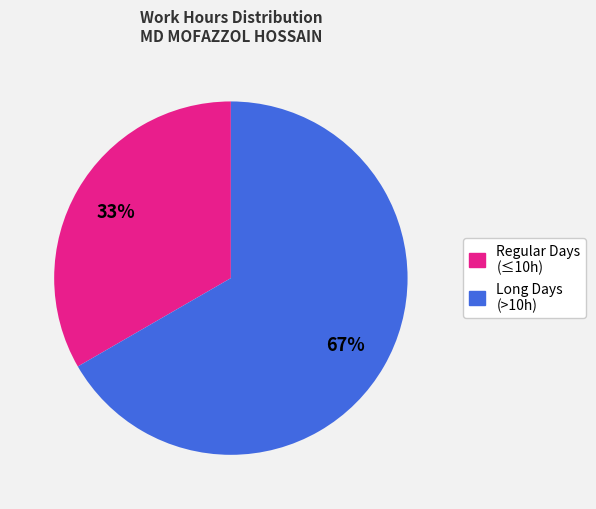

How many segments does this pie chart have?

2